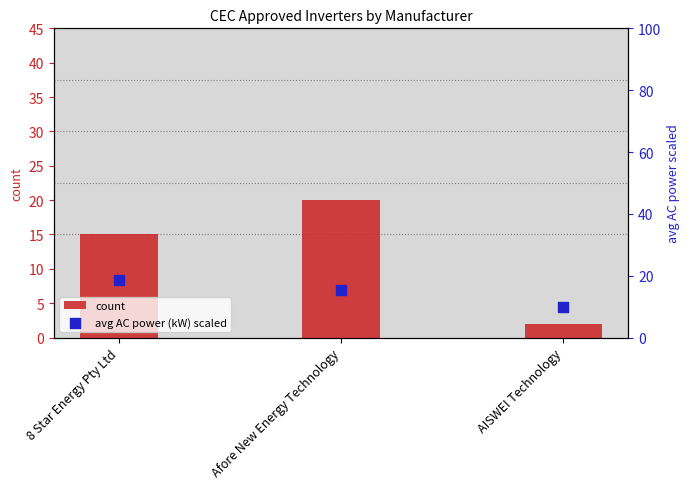

Which series contains the highest Y value?

count